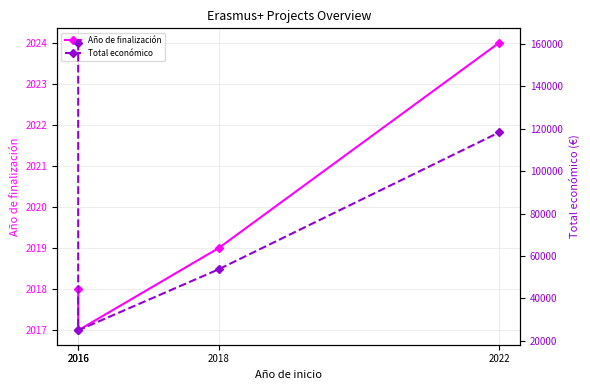

Reading left to right, extract all data points from this chart.

Año de finalización: 2016=2018	2016=2017	2018=2019	2022=2024
Total económico: 2016=160541	2016=24975	2018=53714	2022=118285